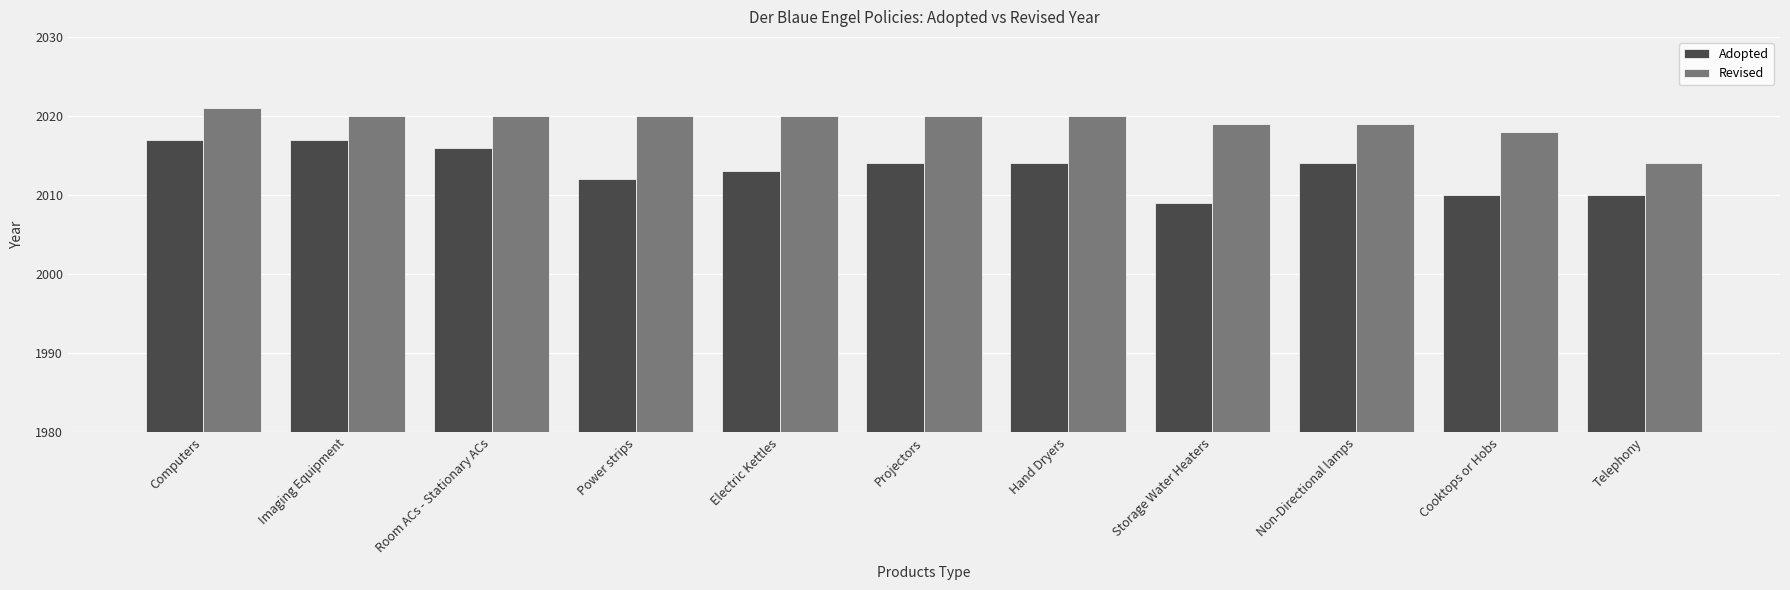

Count the Revised values in the range 2019 to 2020.

8